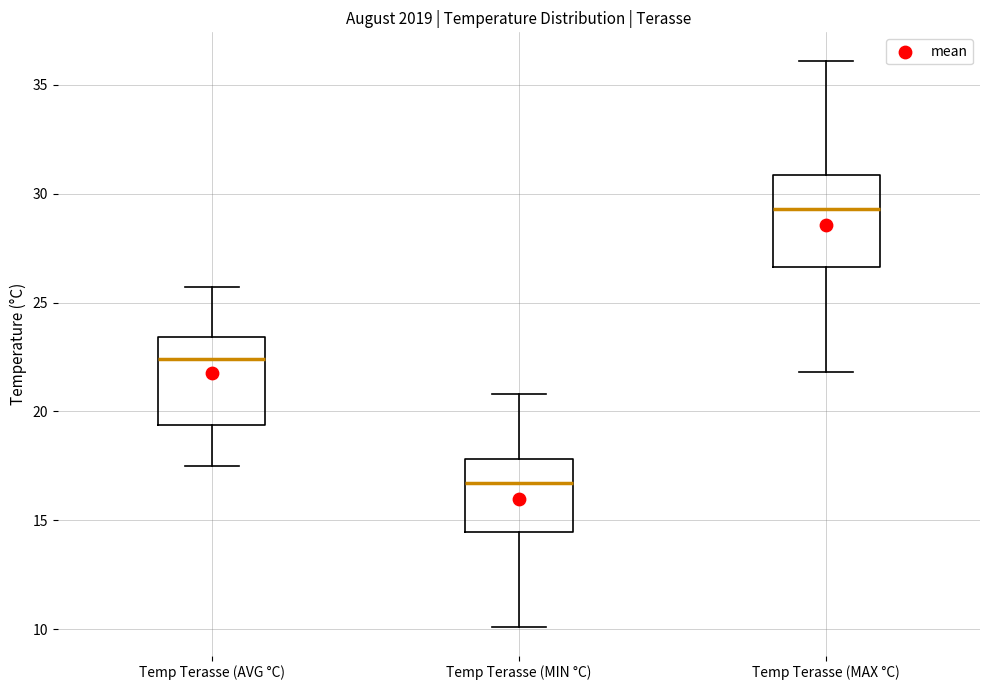

Reading left to right, transcribe this box plot: for each box, give where its median line is, the range the box spans, and where its two whiskers end, as read against the y-axis. The values are not printed on the chart, so give them approximately, as read against the axis.

Temp Terasse (AVG °C): median 22.5, box 19.5 to 23.5, whiskers 17.5 to 25.5
Temp Terasse (MIN °C): median 16.5, box 14.5 to 18.0, whiskers 10.0 to 21.0
Temp Terasse (MAX °C): median 29.5, box 26.5 to 31.0, whiskers 22.0 to 36.0